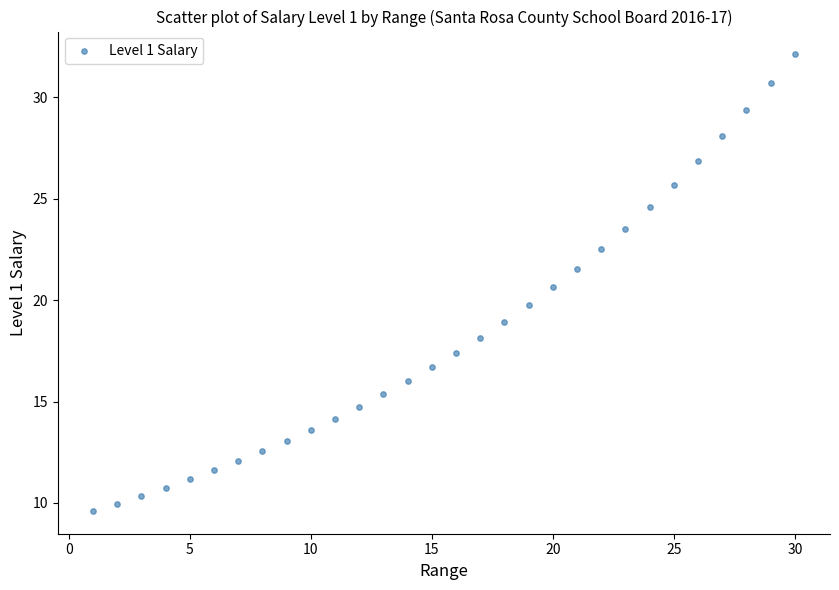

What is the range of X values (max minus min)?

29.0